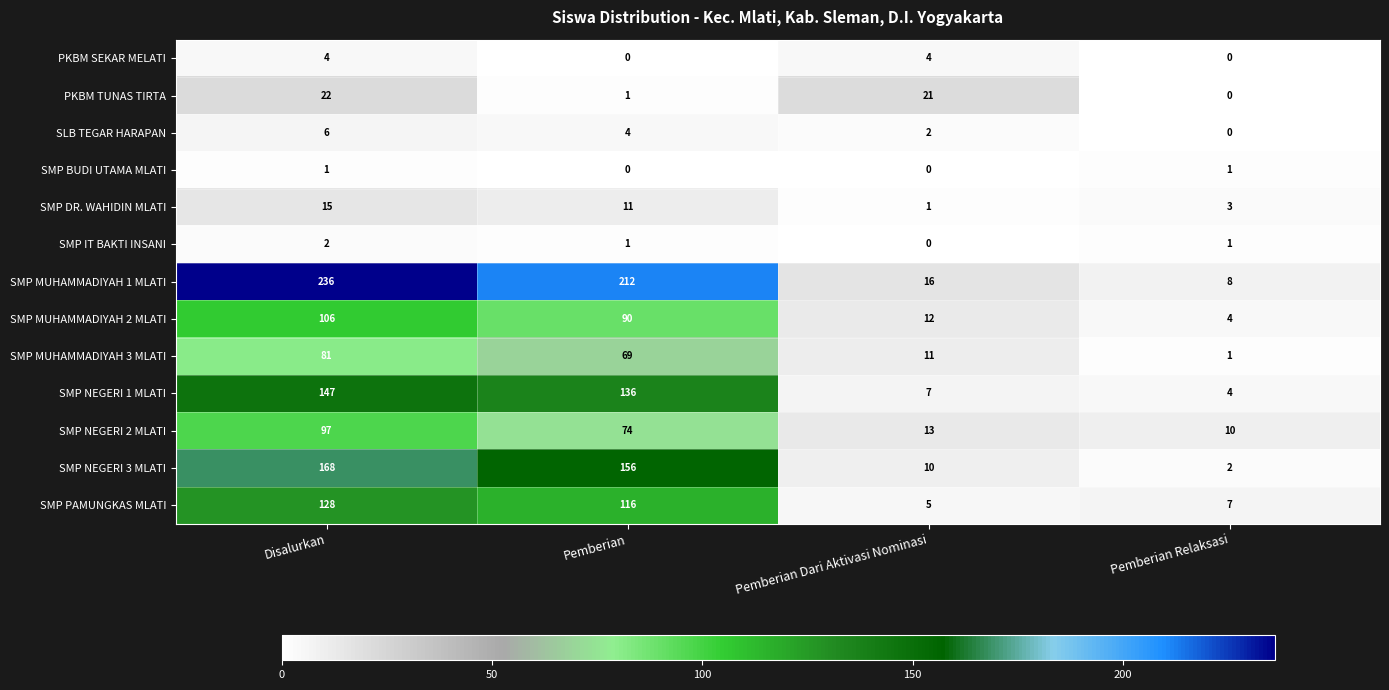

Where is SMP NEGERI 2 MLATI nearest to the value 53?

Pemberian